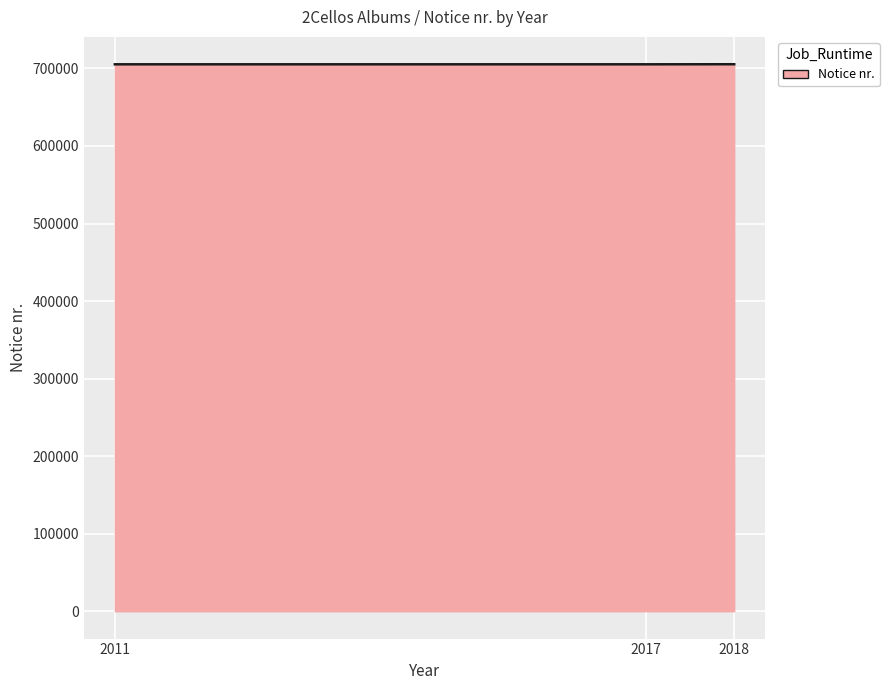

What is the sum of all values?

2116088